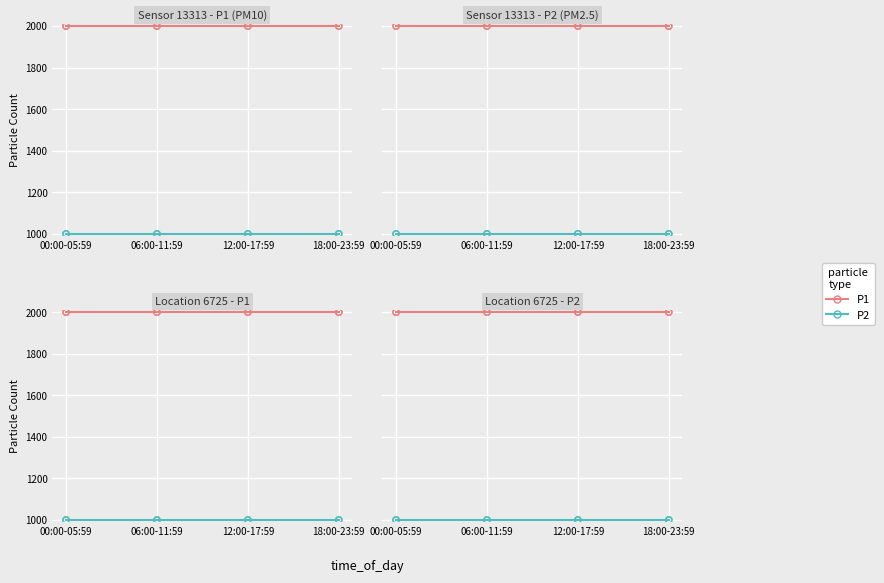

Which series has the largest total across all categories?

P1